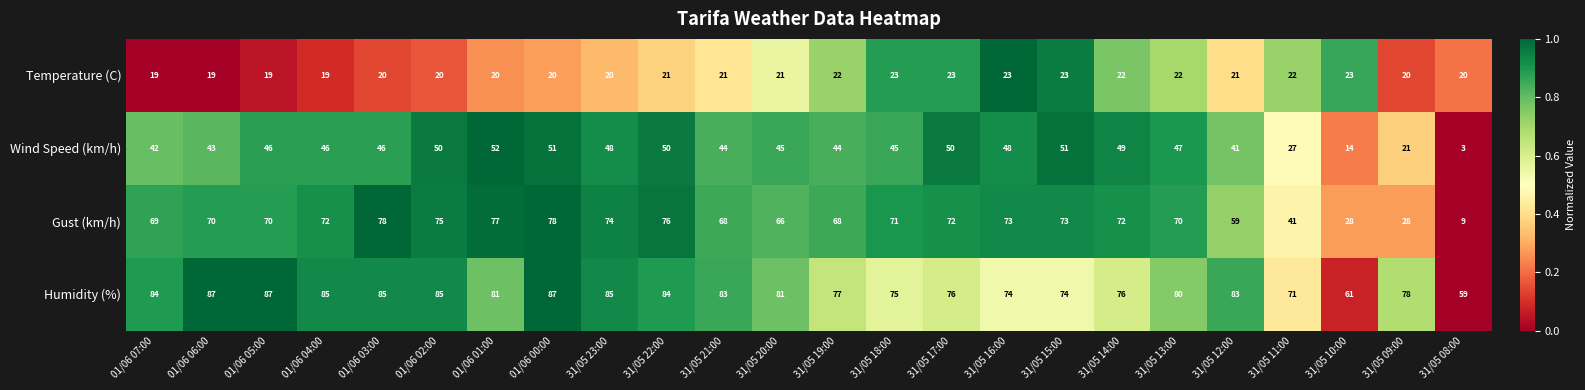

Rank the series by their maximum value, from highest to lowest.

Humidity (%), Gust (km/h), Wind Speed (km/h), Temperature (C)